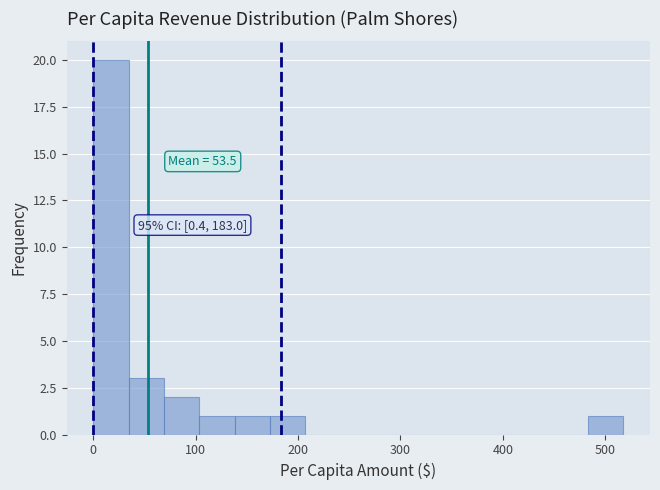

Read against the x-axis, roughly where is the centre of the tallest bar?

20